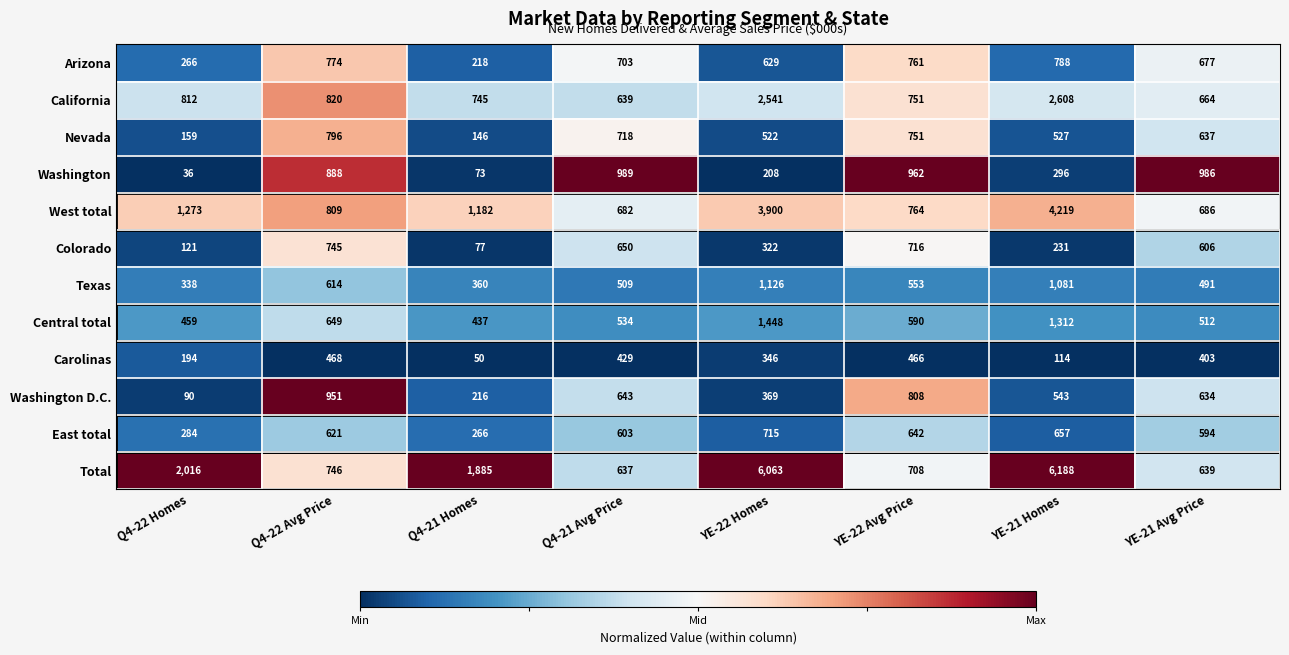

At which category does the chart reach its peak across all series?

YE-21 Homes